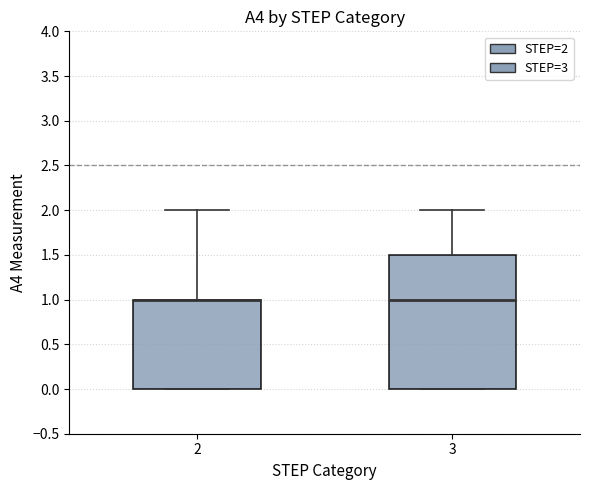

Where does the upper whisker of the box at x = 2 end on the y-axis? The values are not printed on the chart, so give them approximately, as read against the axis.

2.0